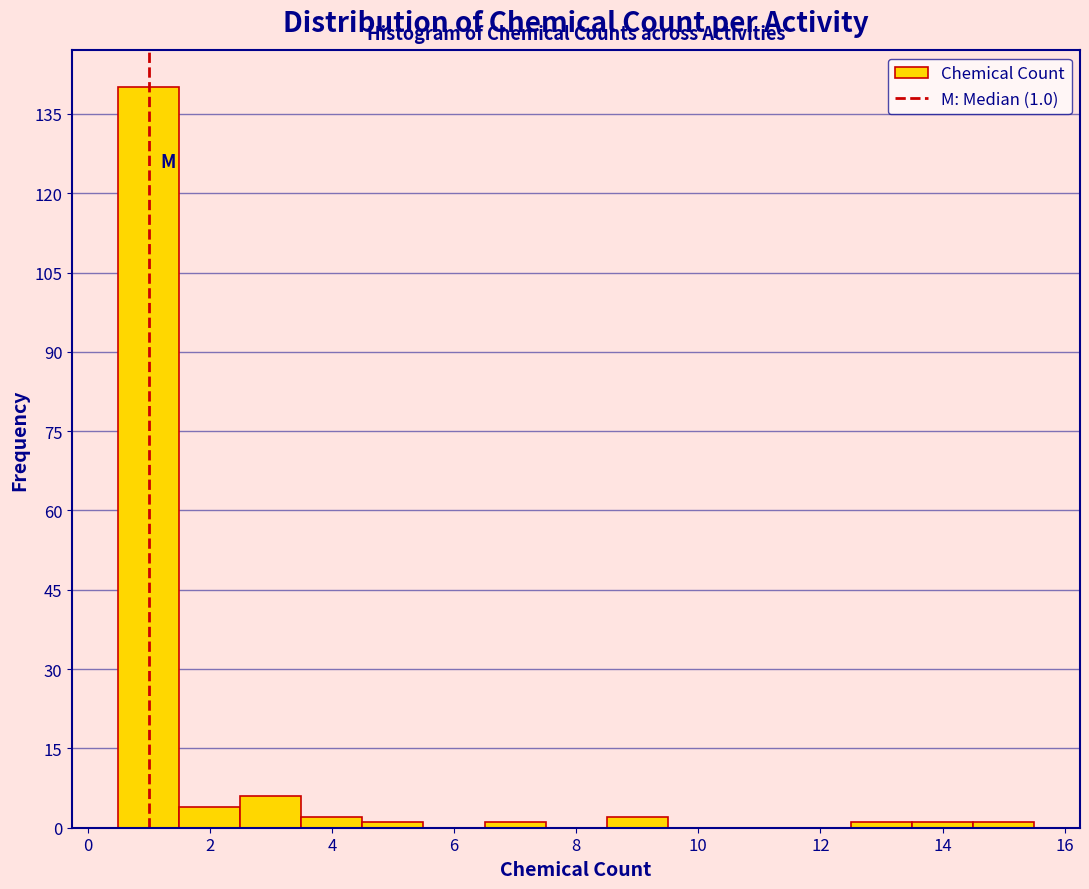

Which range on the x-axis has the tallest bar?

0.5 to 1.5